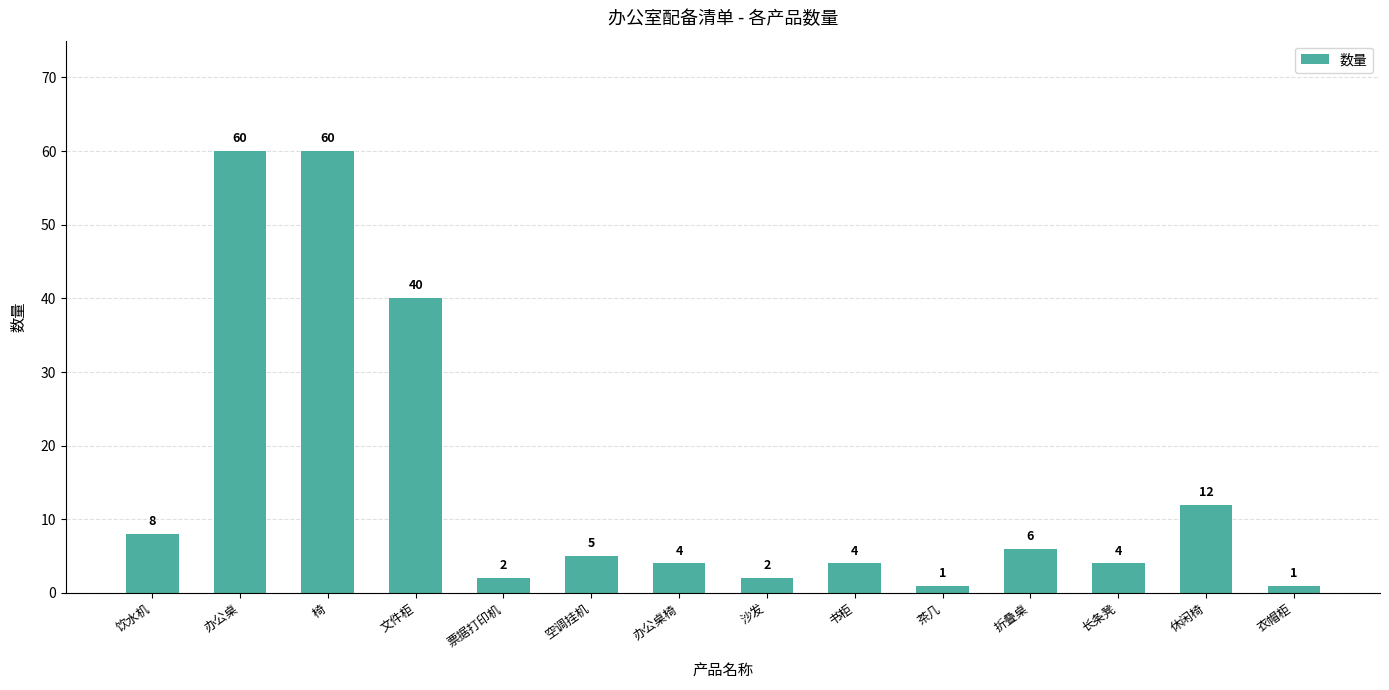

What is the difference between the maximum and second lowest values?

59